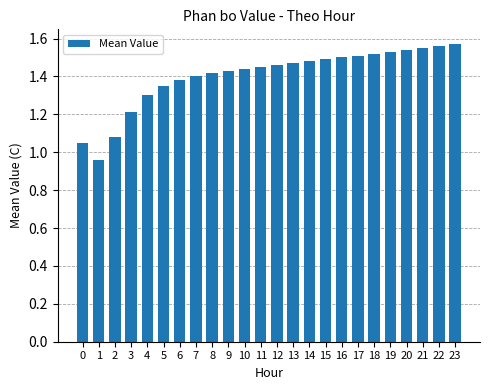

Approximately how many times larger is the value at 1 compared to 8?

0.7